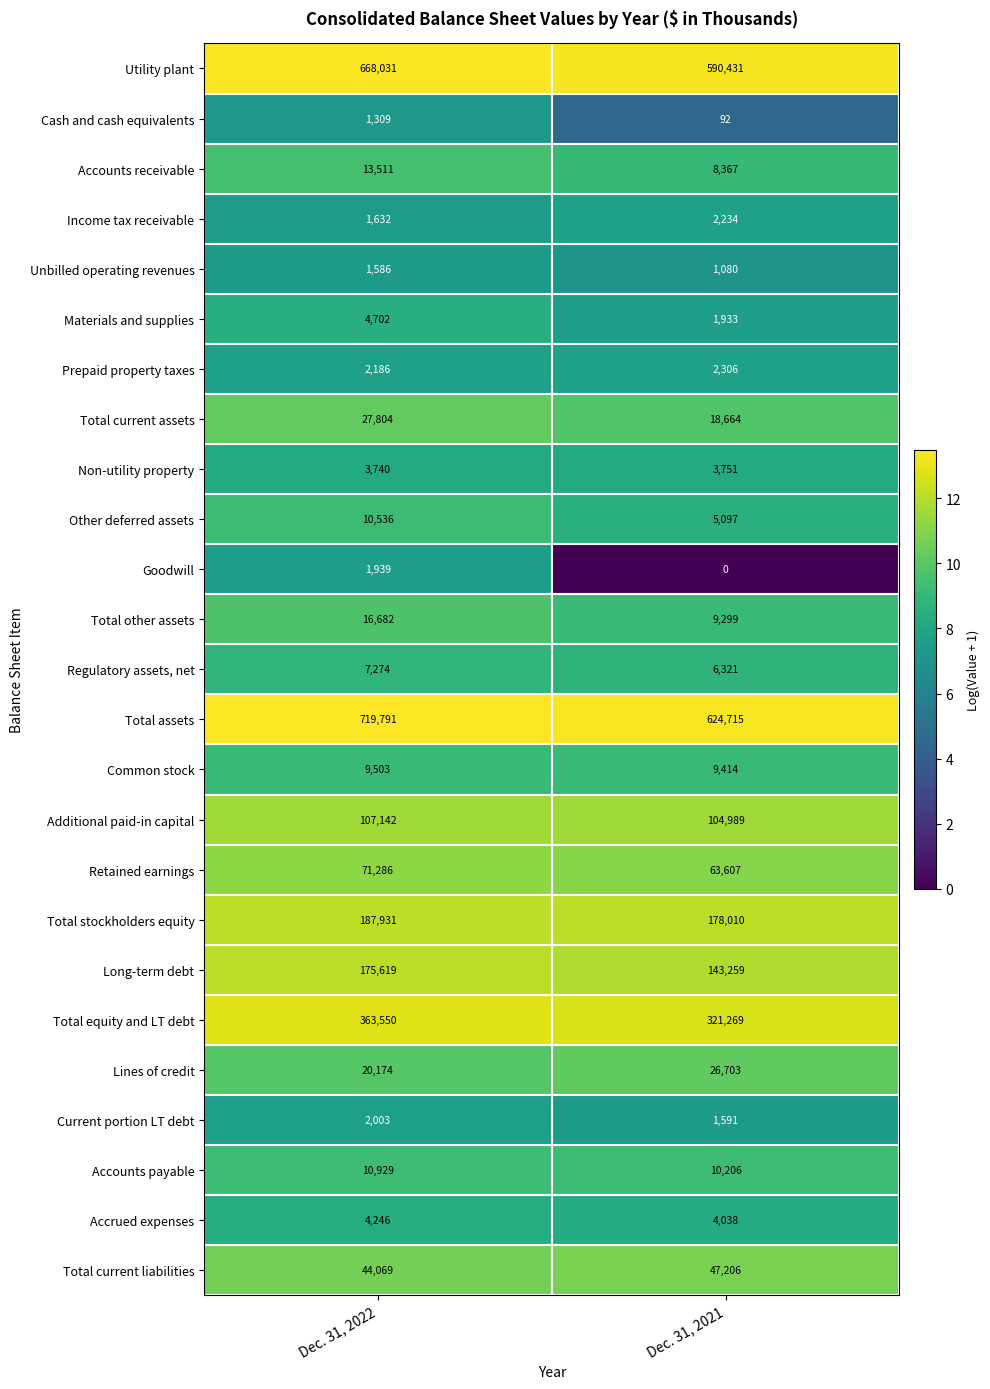

What value does the Current portion LT debt series have at Dec. 31, 2022?

2003